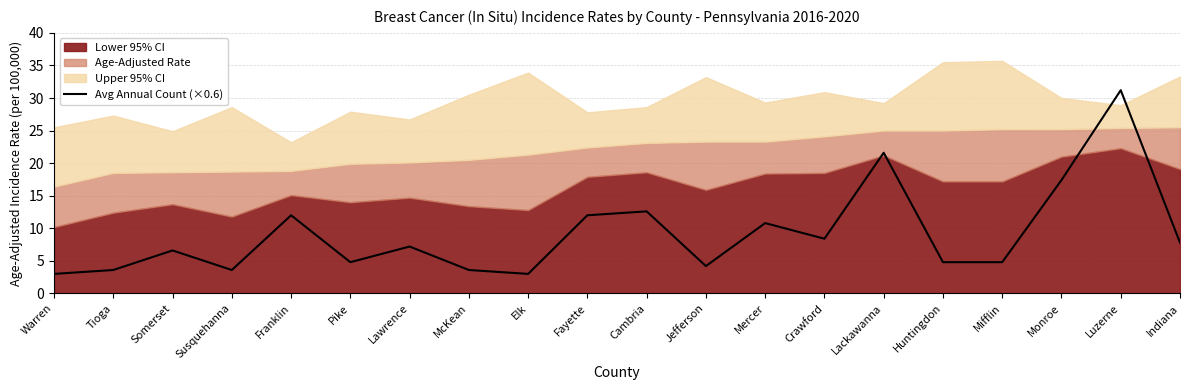

Which category has the highest value in the Avg Annual Count (×0.6) series?

Luzerne